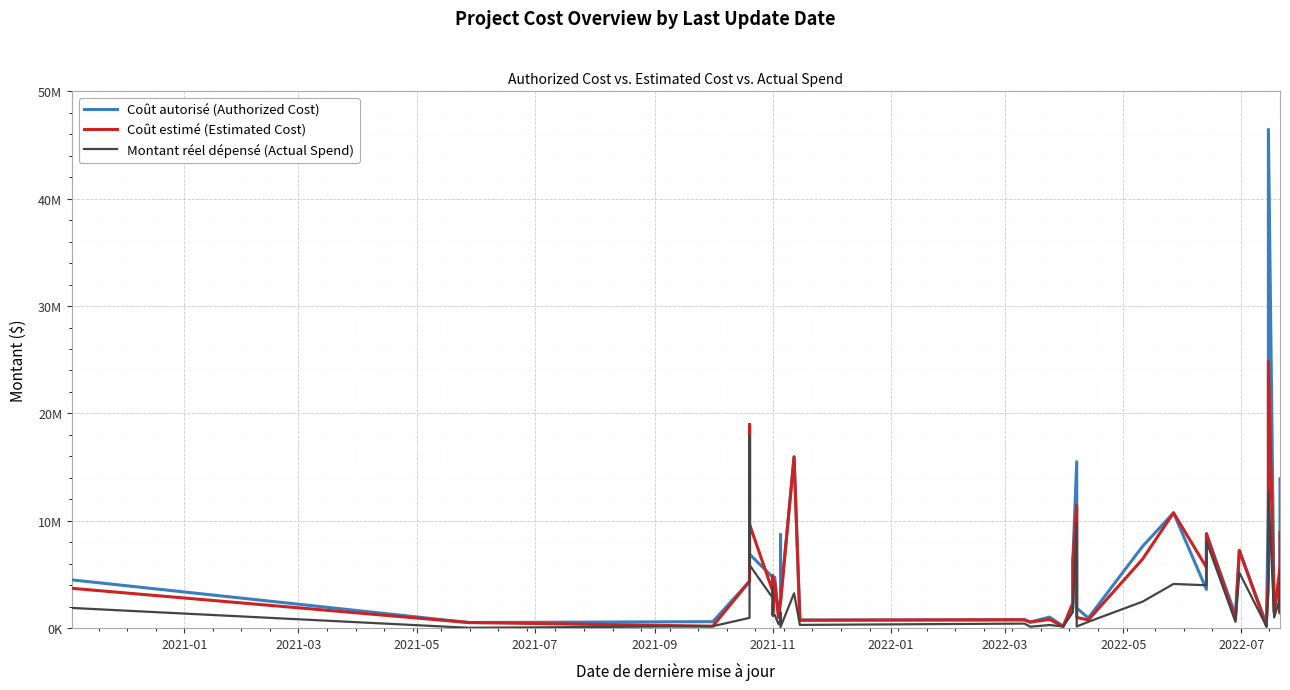

What is the maximum value shown in the chart?

46459500